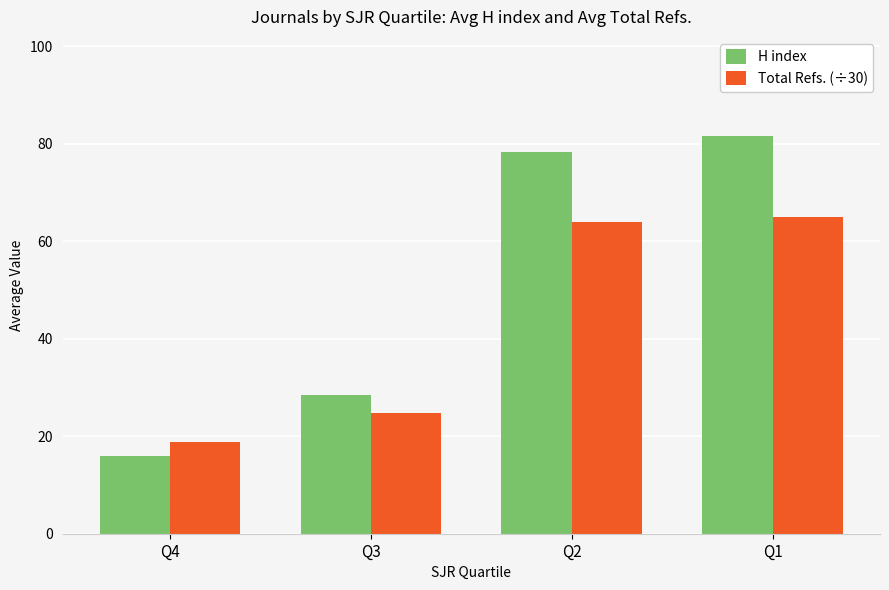

What is the difference between the highest and lowest values at Q2?

14.4